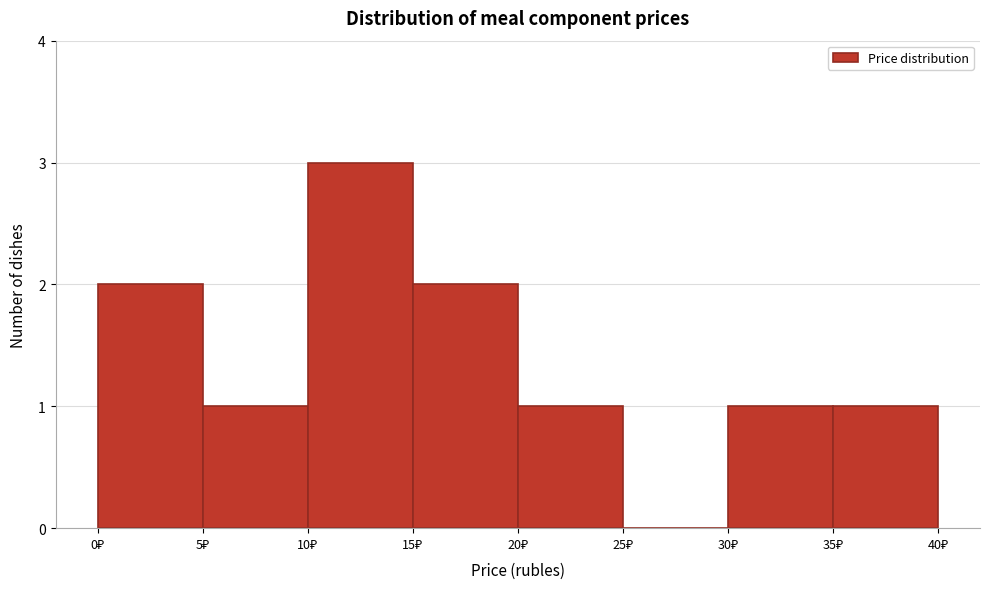

Reading left to right, transcribe this chart: for each bar, give the range it covers on the x-axis and its height. The values are not printed on the chart, so give them approximately, as read against the axis.

0 to 5: 2
5 to 10: 1
10 to 15: 3
15 to 20: 2
20 to 25: 1
25 to 30: 0
30 to 35: 1
35 to 40: 1